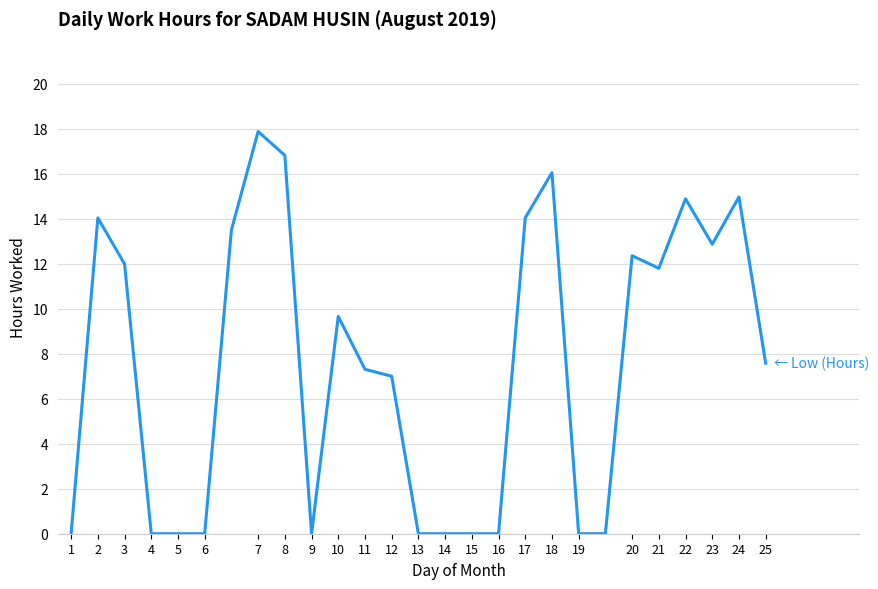

What is the difference between the maximum and minimum values?

17.9